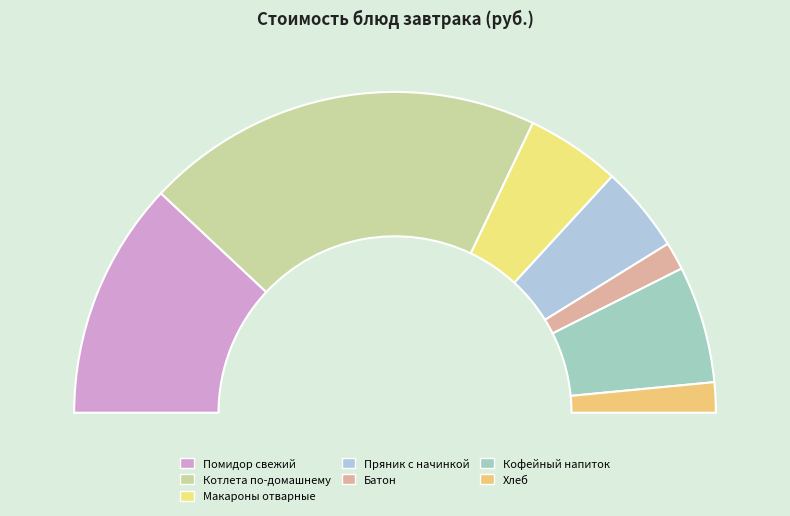

Between Хлеб and Батон, which is larger?

Хлеб